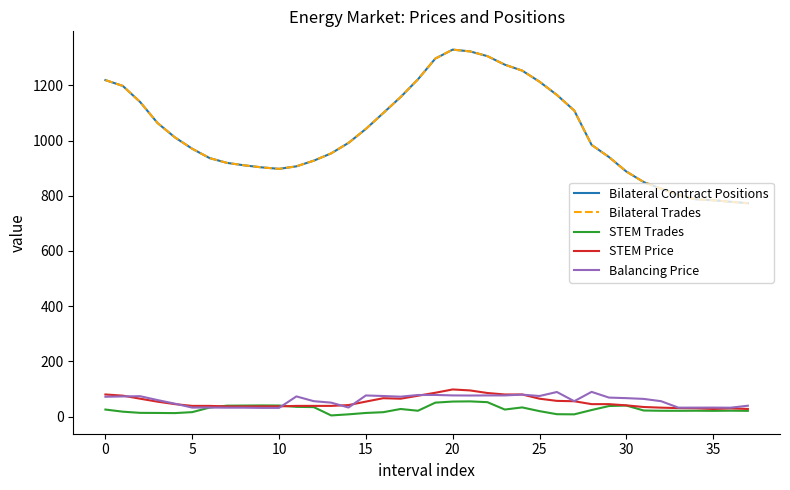

At how many categories does at least one series exceed 1046?

16